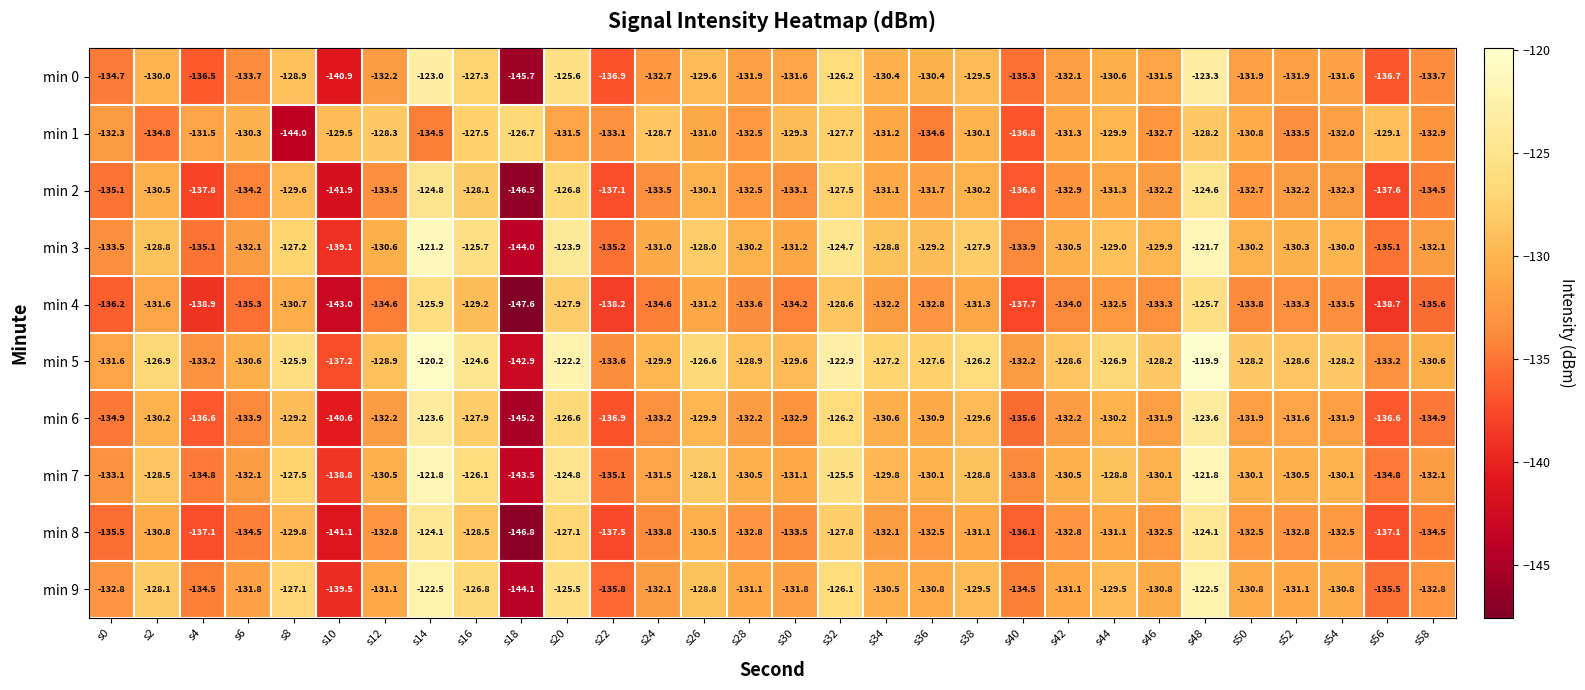

Where is min 8 nearest to the value -135?

s0